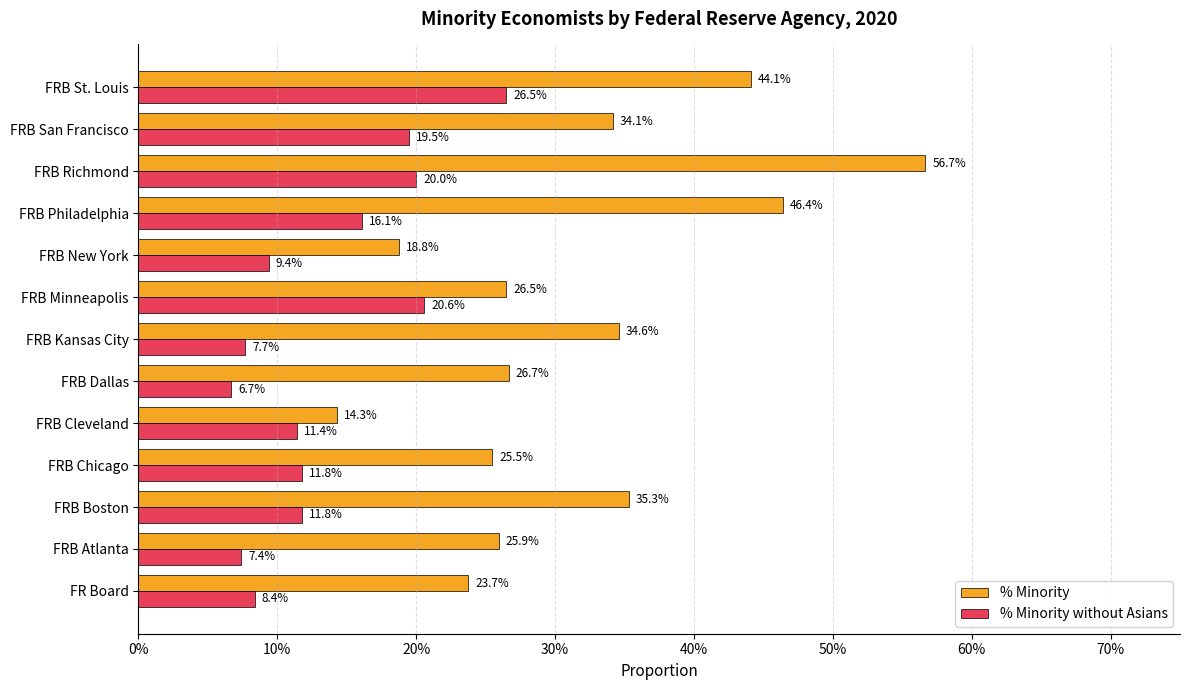

What is the difference between the maximum and minimum values in the % Minority series?

0.4